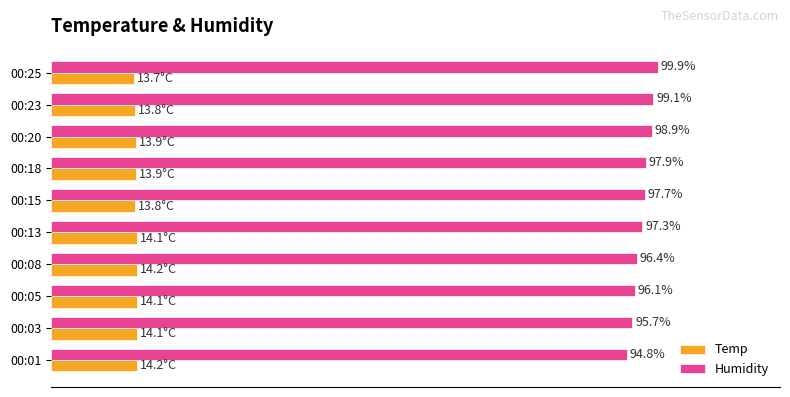

Where is Temp nearest to the value 13?

00:25